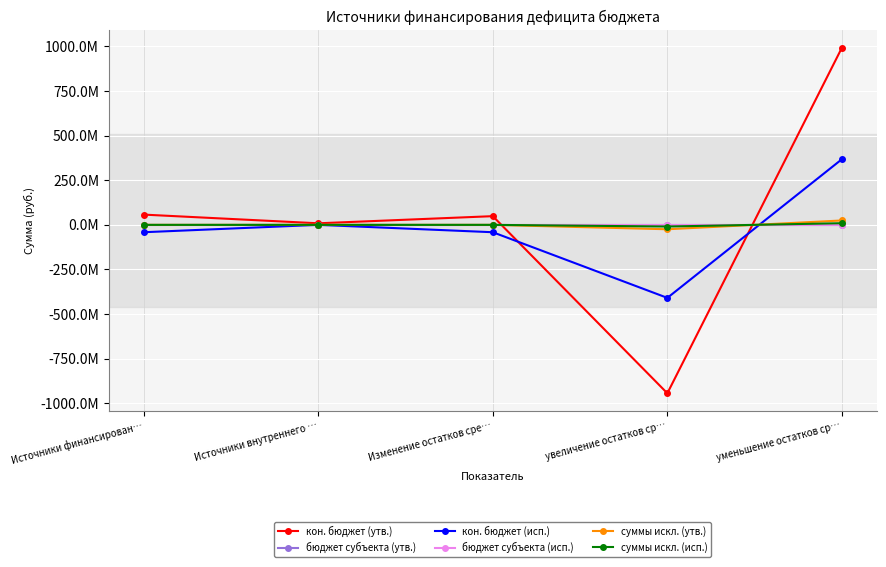

Reading left to right, extract all data points from this chart.

кон. бюджет (утв.): 57485127.7	8728037.0	48757090.7	-943462072.5	992219163.1
бюджет субъекта (утв.): 0.0	0.0	0.0	0.0	0.0
кон. бюджет (исп.): -41250364.0	0.0	-41250364.0	-409015391.5	367765027.5
бюджет субъекта (исп.): 0.0	0.0	0.0	0.0	0.0
суммы искл. (утв.): 0.0	0.0	0.0	-24597200.4	24597200.4
суммы искл. (исп.): 0.0	0.0	0.0	-9308102.8	9308102.8